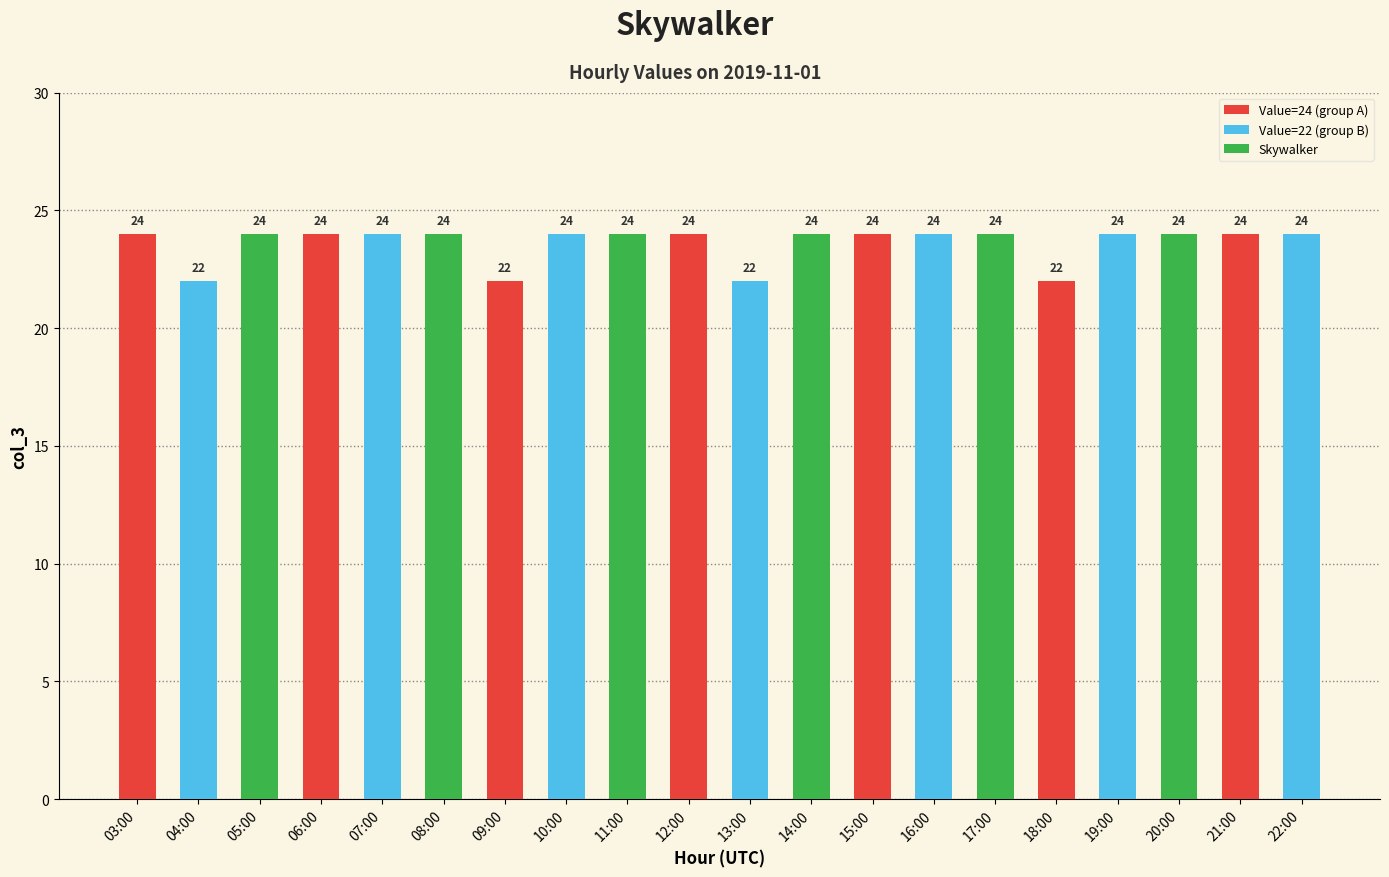

Are the bars horizontal?

No